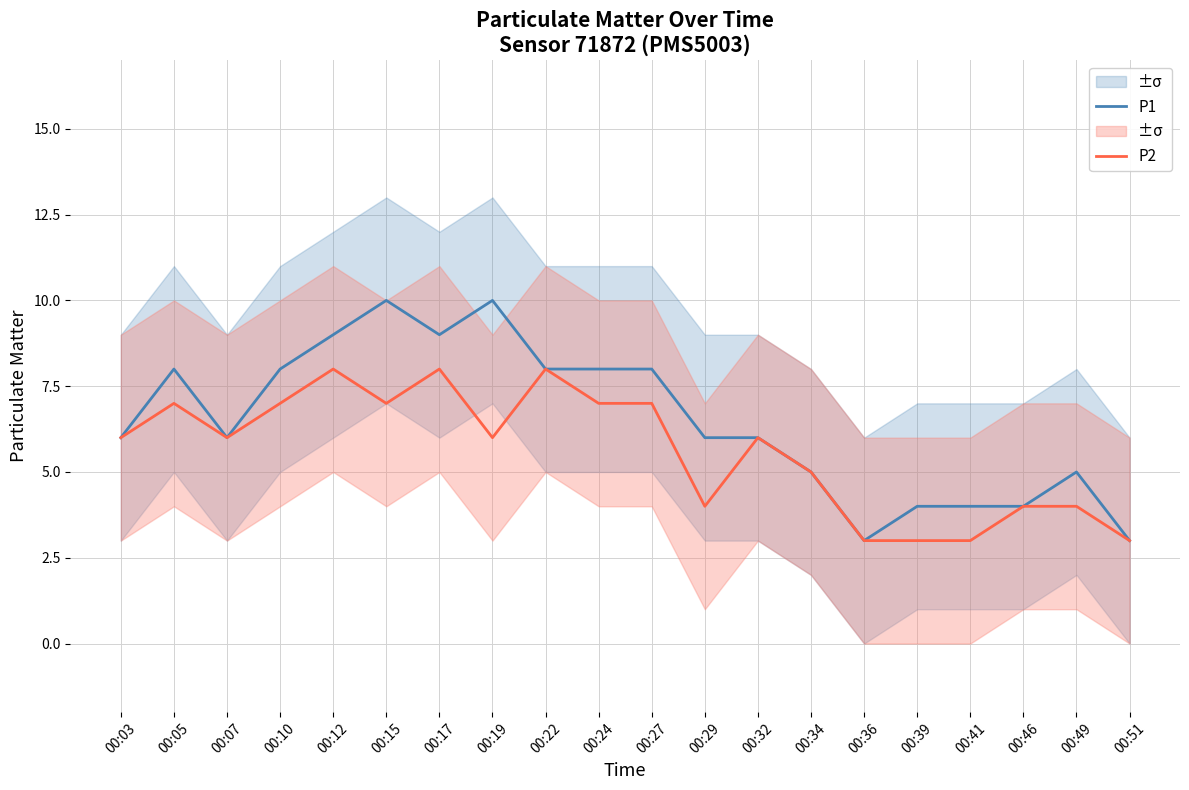

At which category does P1 reach its first local valley?

00:07